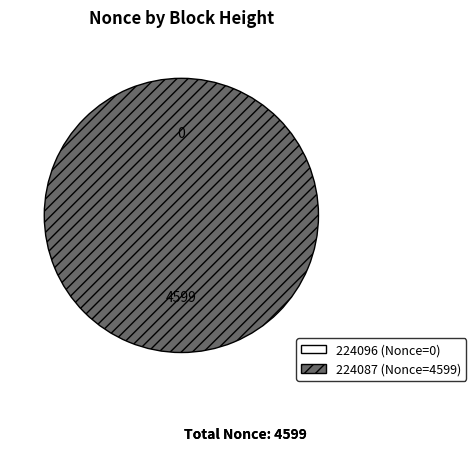

Rank the categories by value from lowest to highest.

224096, 224087